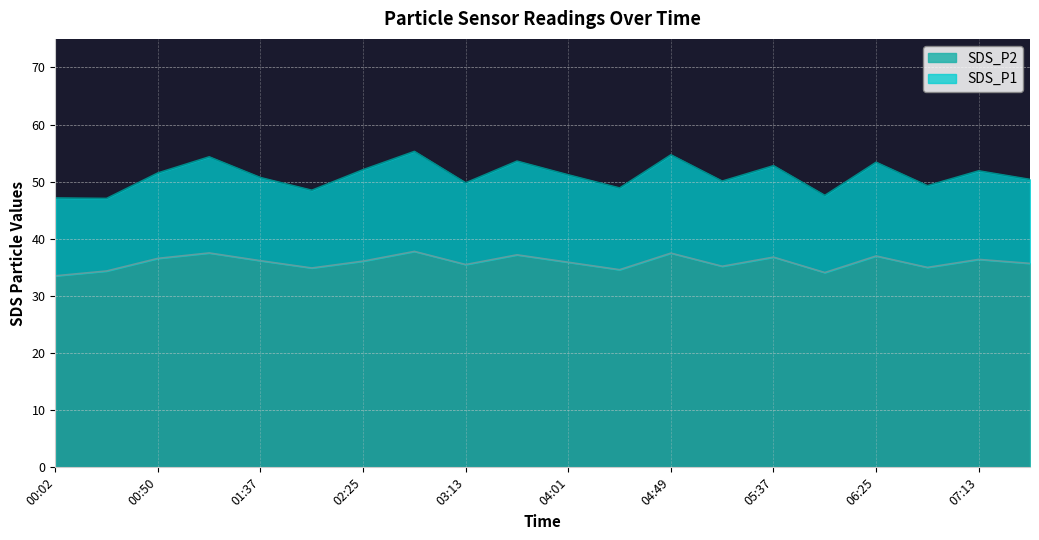

True or false: SDS_P1 has more than 2 interior local peaks.

True